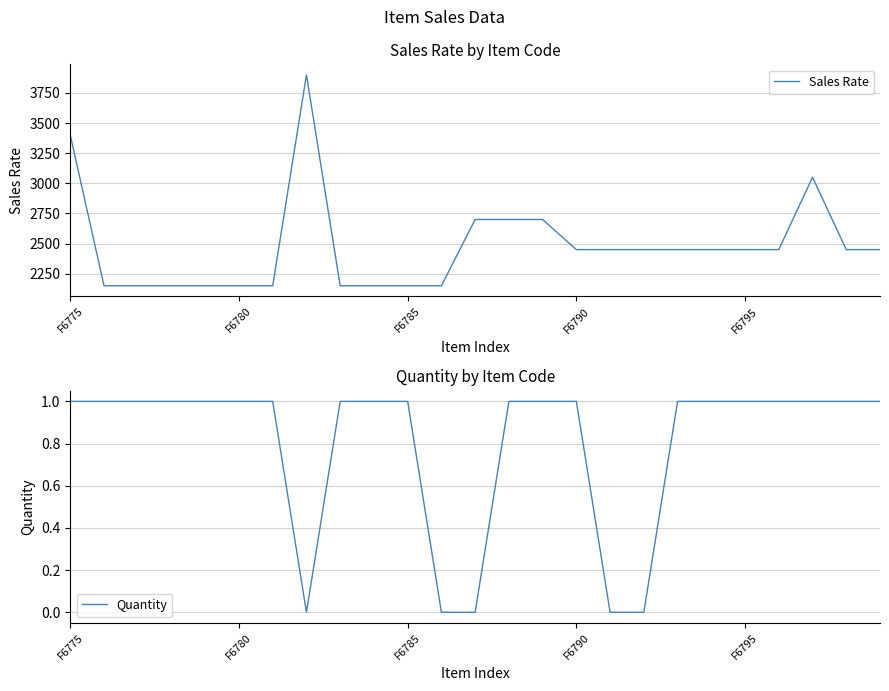

At which category does Quantity reach its first local valley?

7